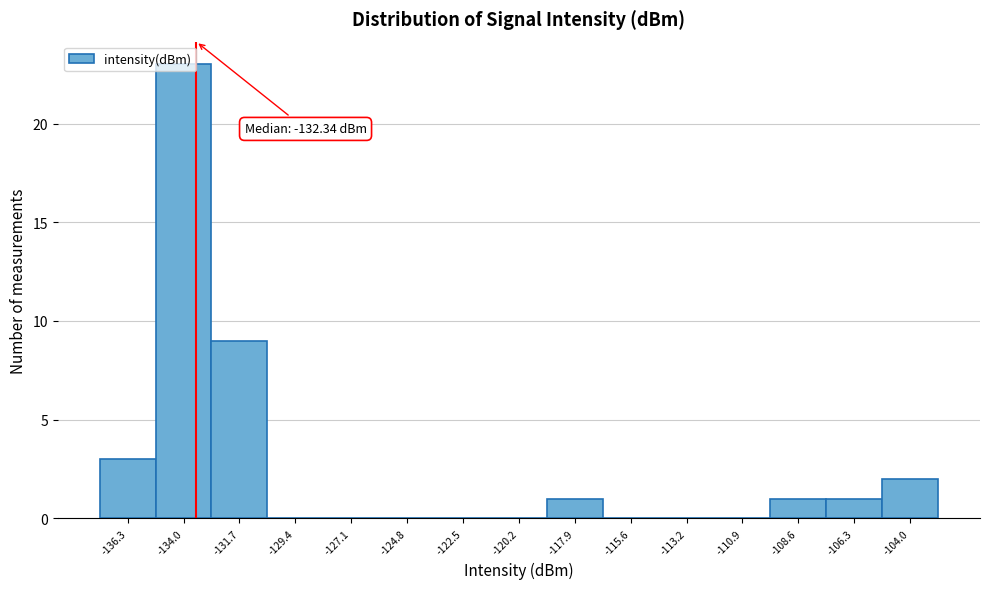

Is it true that the value at -129.4 is -14?

False